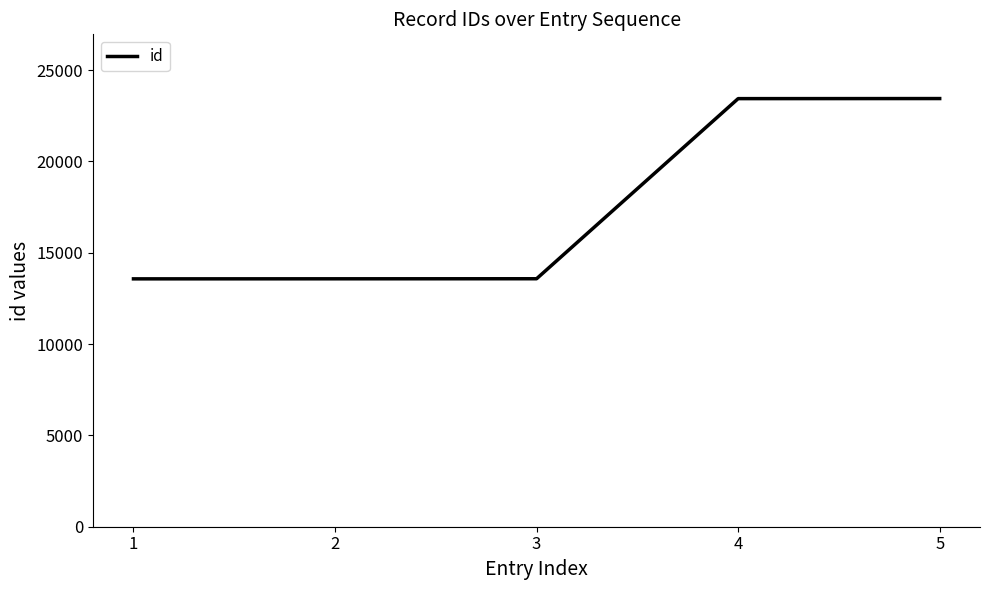

What is the approximate value at 5?

23446